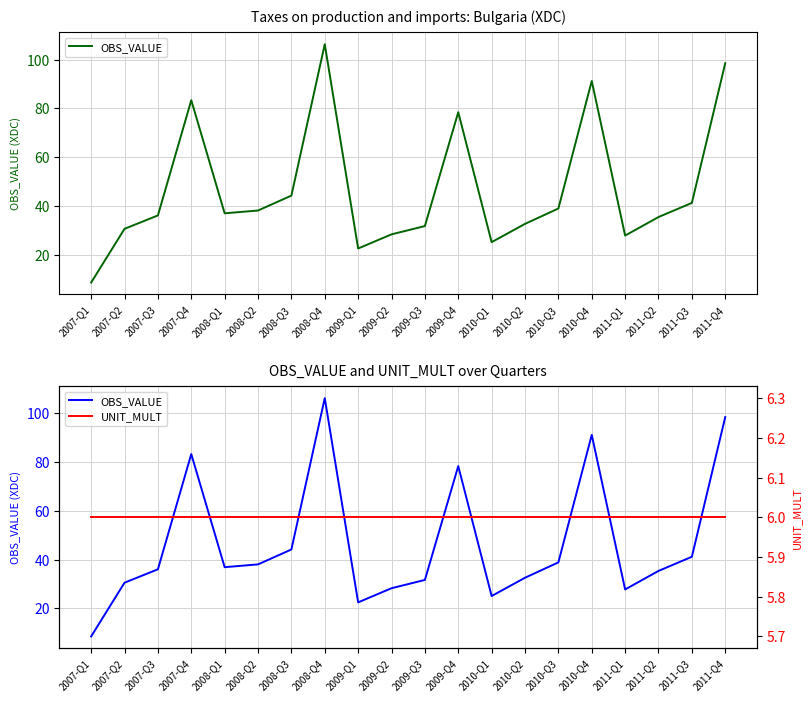

What is the value of the UNIT_MULT point at the 14th from the left?

6.0